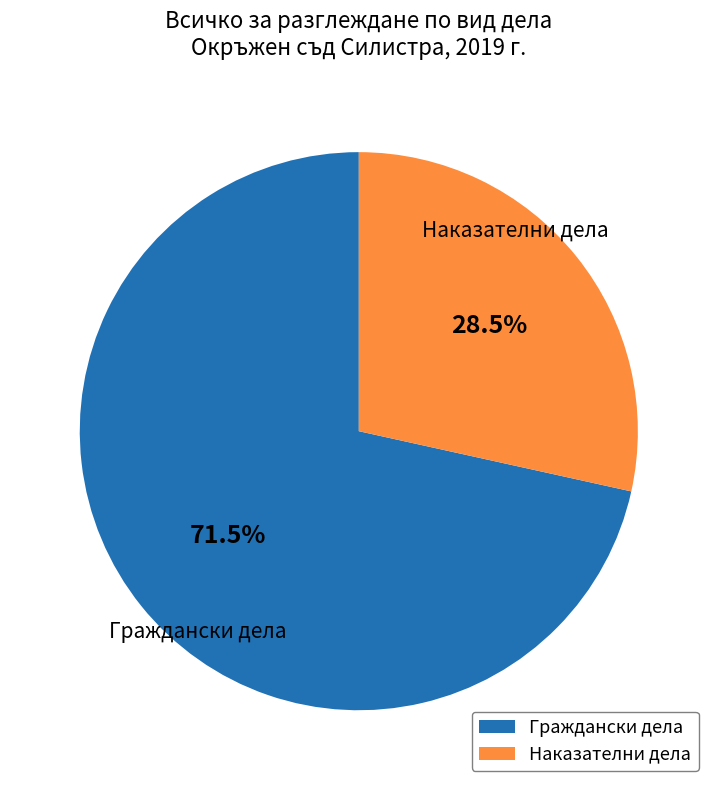

To the nearest percent, what is the average slice percentage?

50%